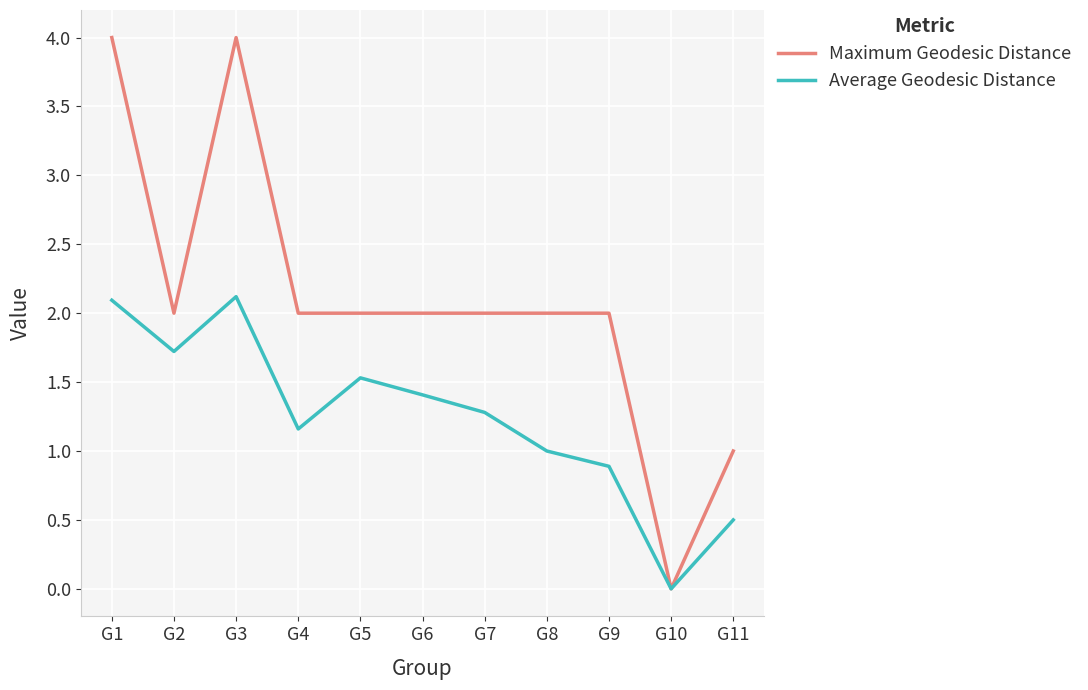

At which label does Average Geodesic Distance first exceed 1?

G1